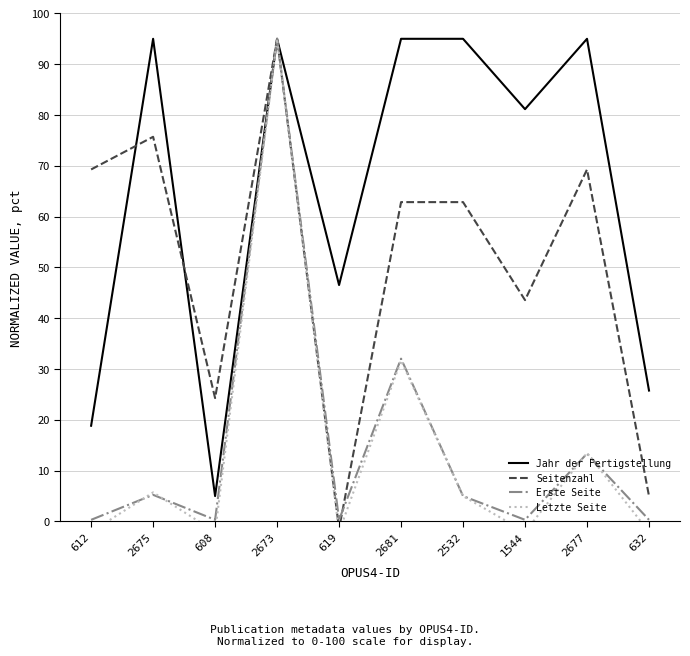

Between 608 and 1544, which is larger?

1544